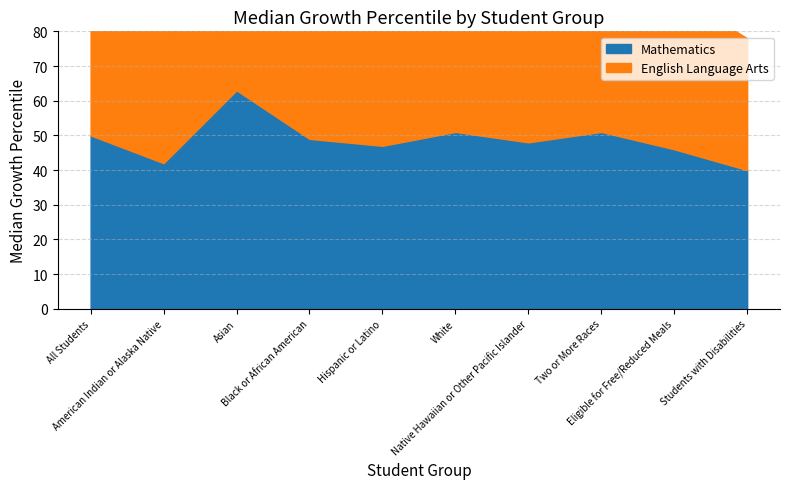

Which series has the largest range (max minus min)?

English Language Arts